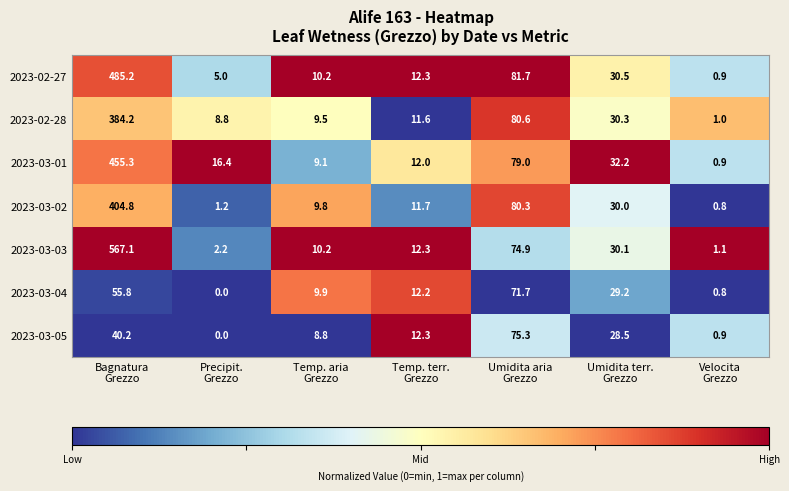

What is the average value of the 2023-03-05 series?

23.7